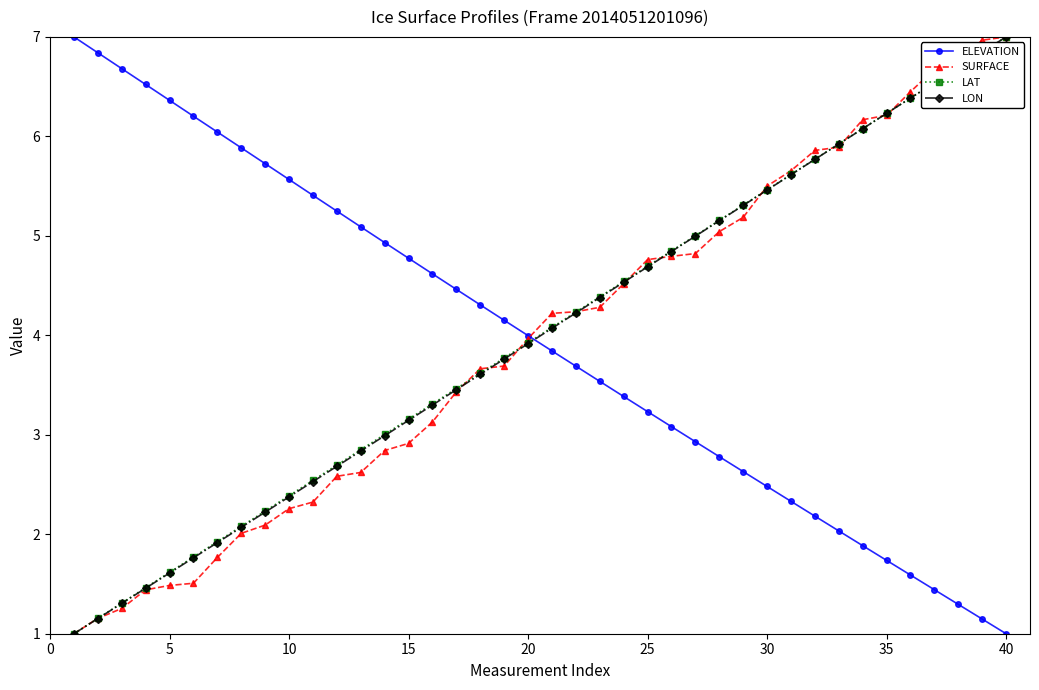

What is the highest value of the SURFACE series?

7.0